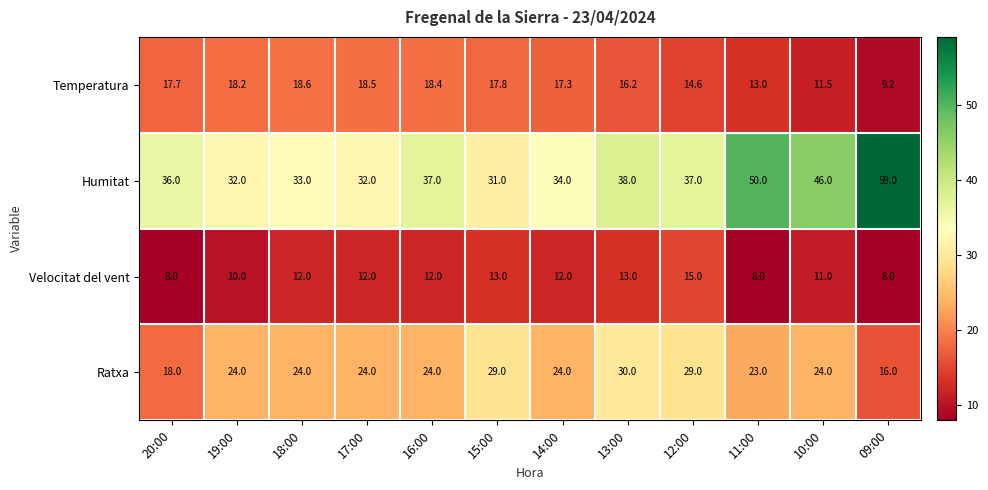

Which series has the largest range (max minus min)?

Humitat